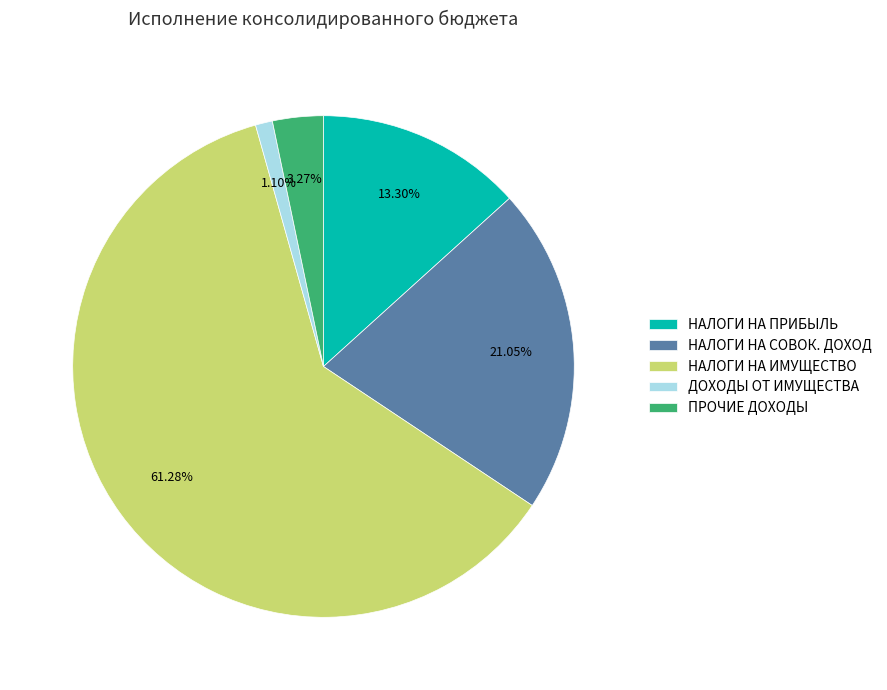

Does НАЛОГИ НА ИМУЩЕСТВО account for over 50% of the chart?

Yes